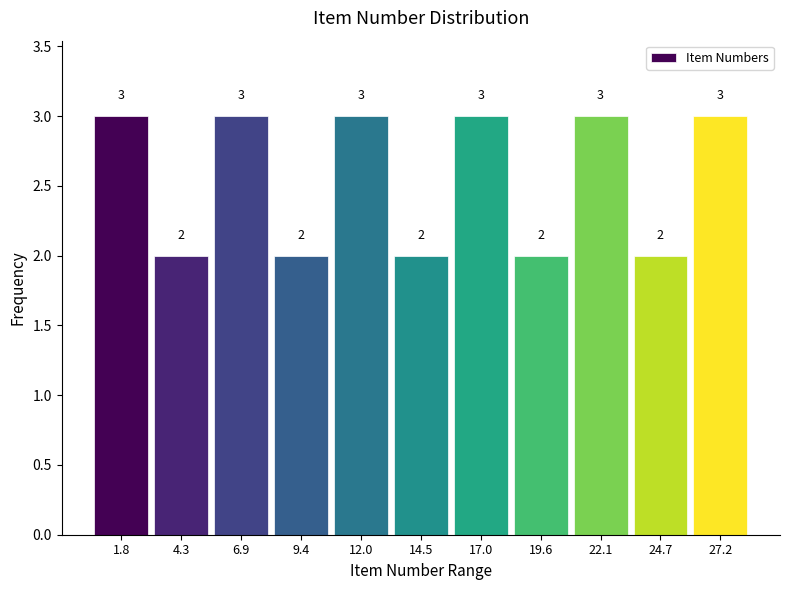

Reading left to right, transcribe this chart: for each bar, give the range it covers on the x-axis and its height. The bar edges are not printed on the chart, so give them approximately, as read against the axis.

0.5 to 3.0: 3
3.0 to 5.5: 2
5.5 to 8.0: 3
8.0 to 10.5: 2
10.5 to 13.0: 3
13.0 to 16.0: 2
16.0 to 18.5: 3
18.5 to 21.0: 2
21.0 to 23.5: 3
23.5 to 26.0: 2
26.0 to 28.5: 3